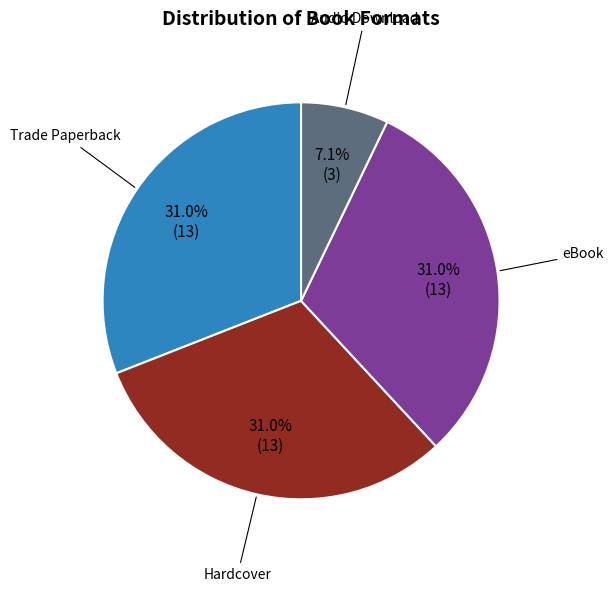

Is there any slice that represents more than half of the pie?

No